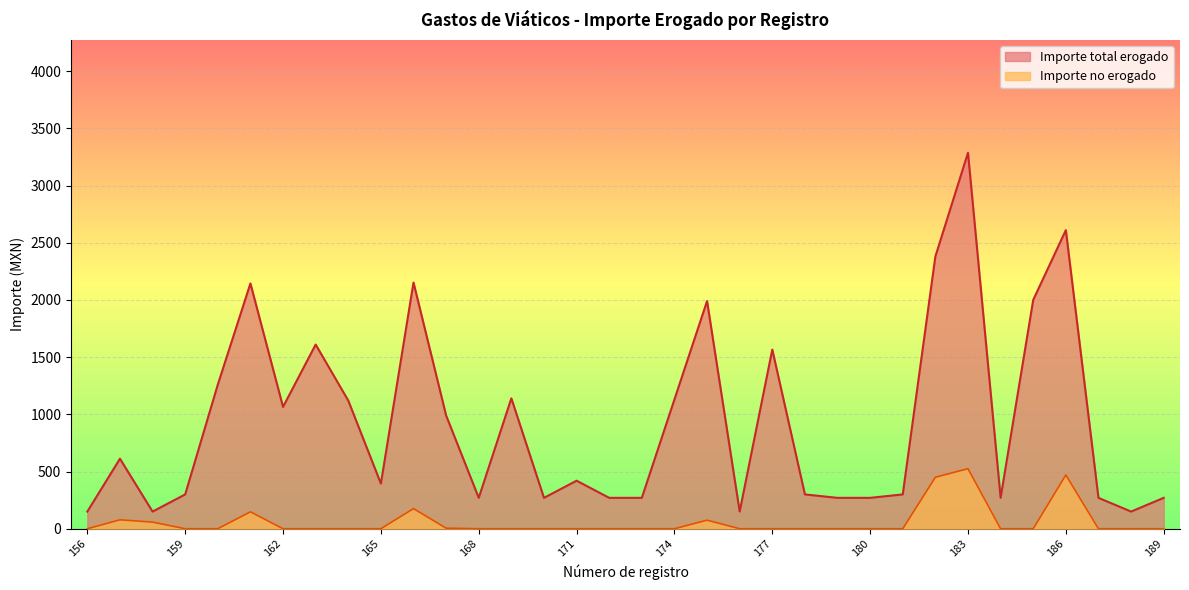

Between 157 and 180, which series saw the biggest shift?

Importe total erogado